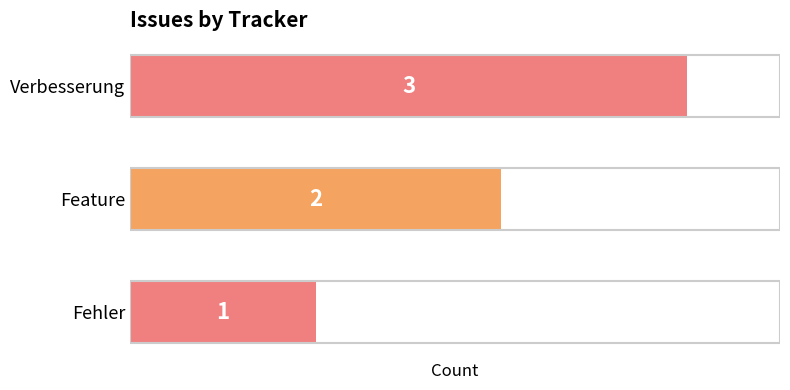

Rank the categories by value from lowest to highest.

Fehler, Feature, Verbesserung